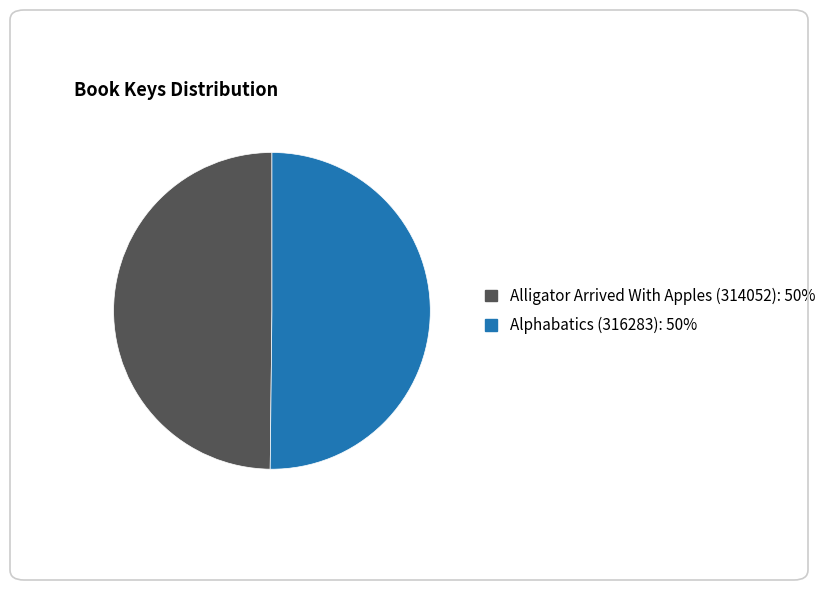

True or false: Alligator Arrived With Apples (314052): 50% accounts for 50% of the total.

True